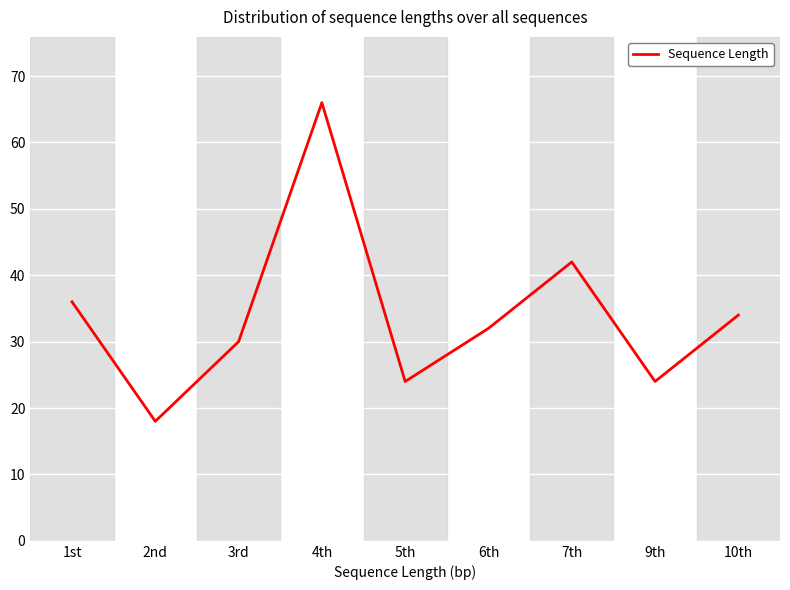

Is this an area chart (filled region under the line)?

No